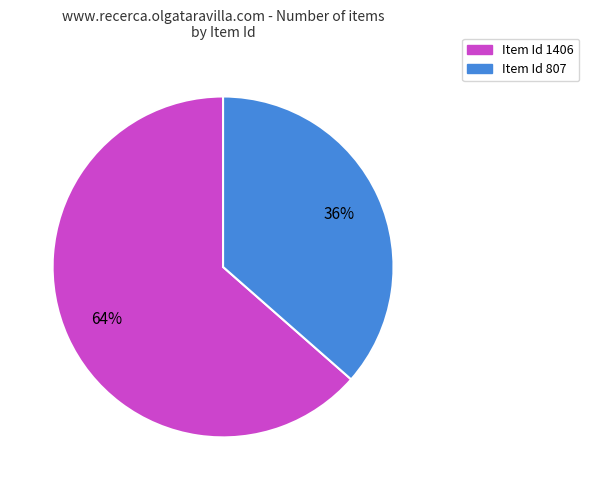

To the nearest percent, what is the average slice percentage?

50%